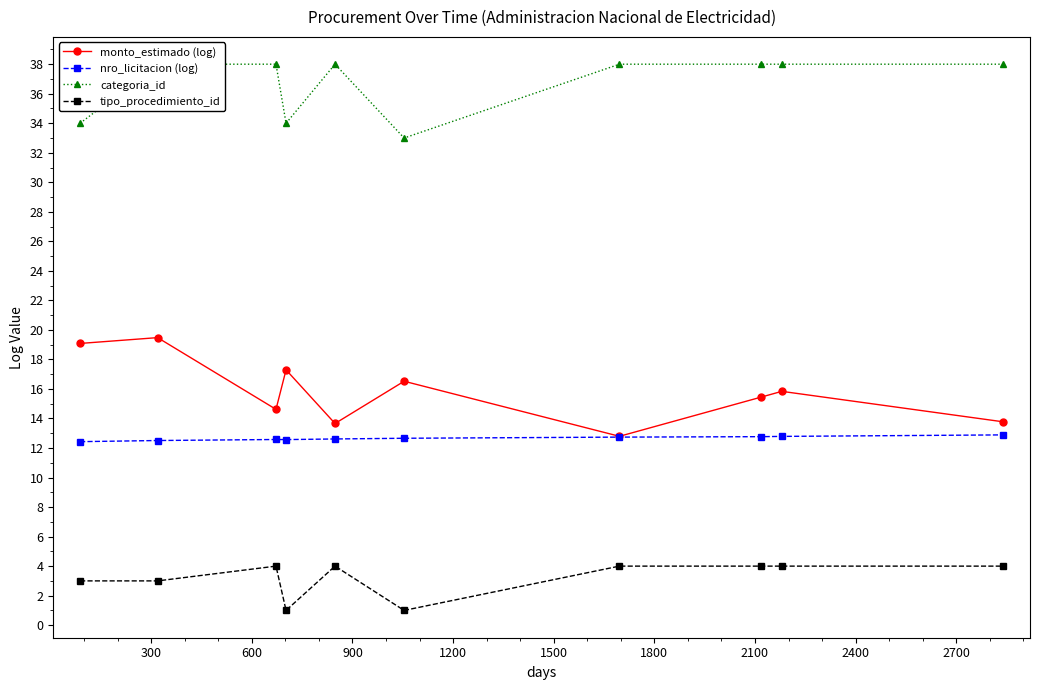

True or false: nro_licitacion (log) has more than 1 points higher than both neighbors.

False